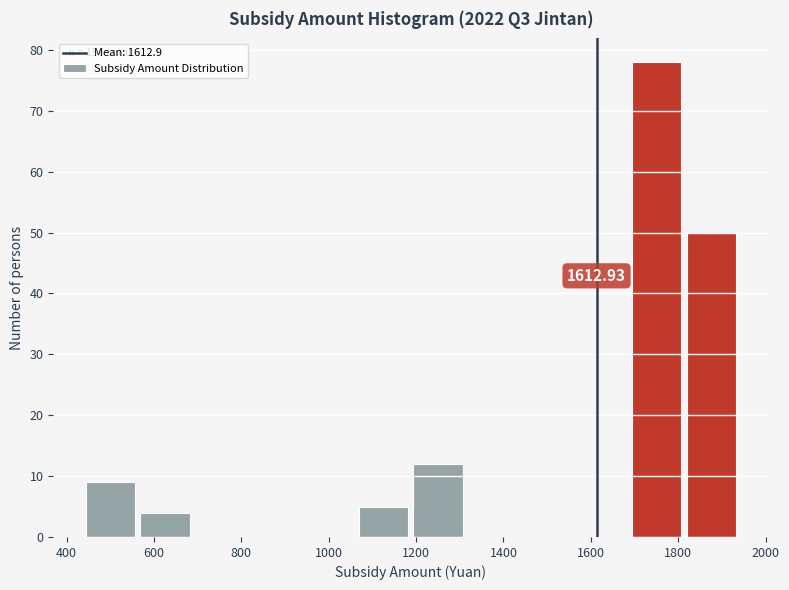

Over which range of the x-axis is the bar tallest?

1680 to 1820